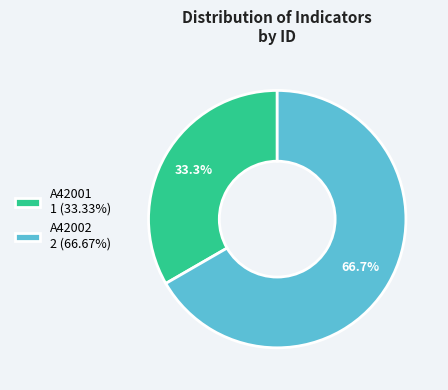

To the nearest percent, what portion does A42001 represent?

33%